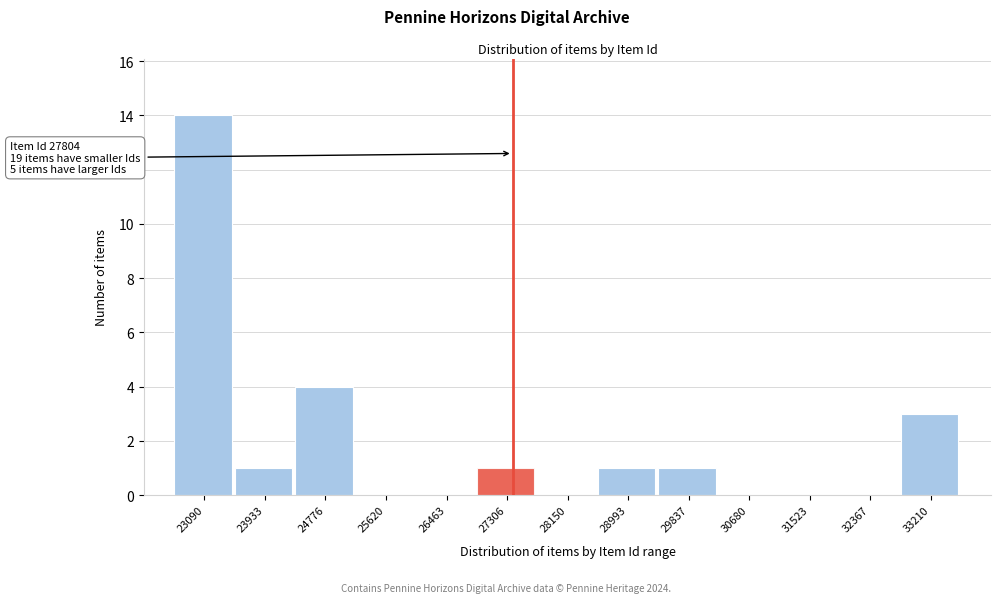

Reading right to left, transcribe all the data shown in this chart.

33210=3	32367=0	31523=0	30680=0	29837=1	28993=1	28150=0	27306=1	26463=0	25620=0	24776=4	23933=1	23090=14